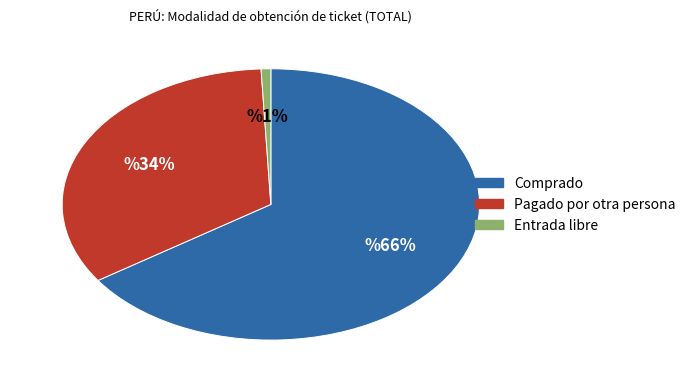

Is it true that Comprado is 53% of the pie?

False